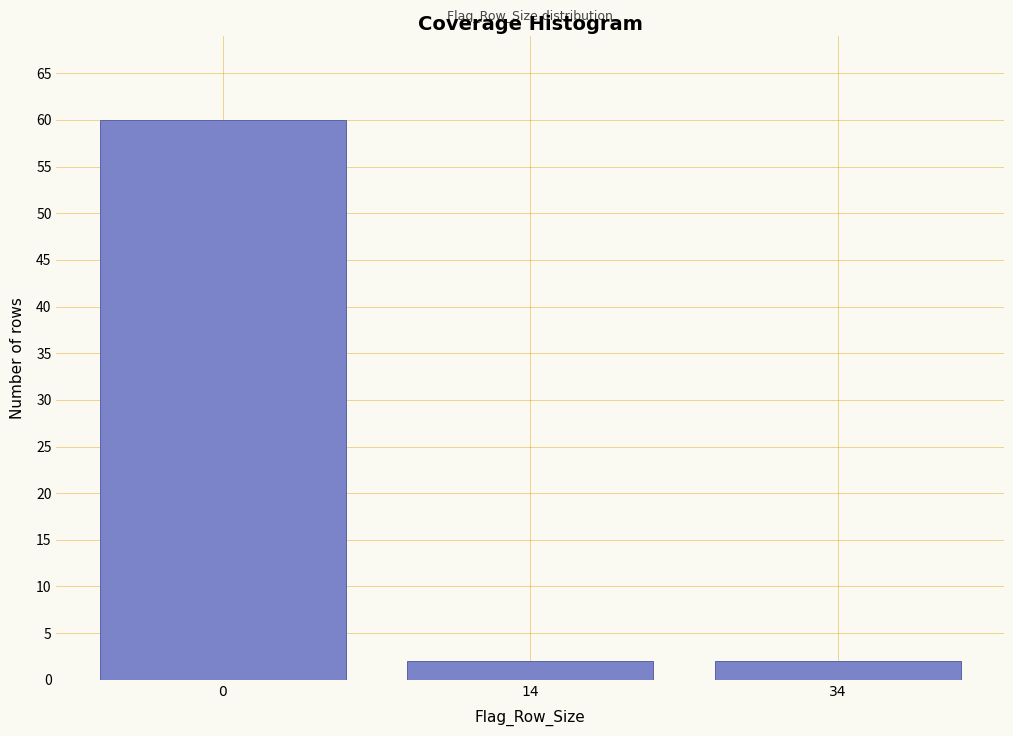

Reading right to left, what are all the values shown in this chart?

34=2	14=2	0=60